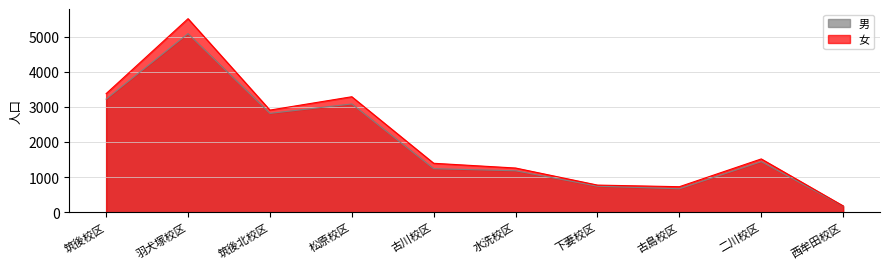

How many interior local valleys does the 女 series have?

2